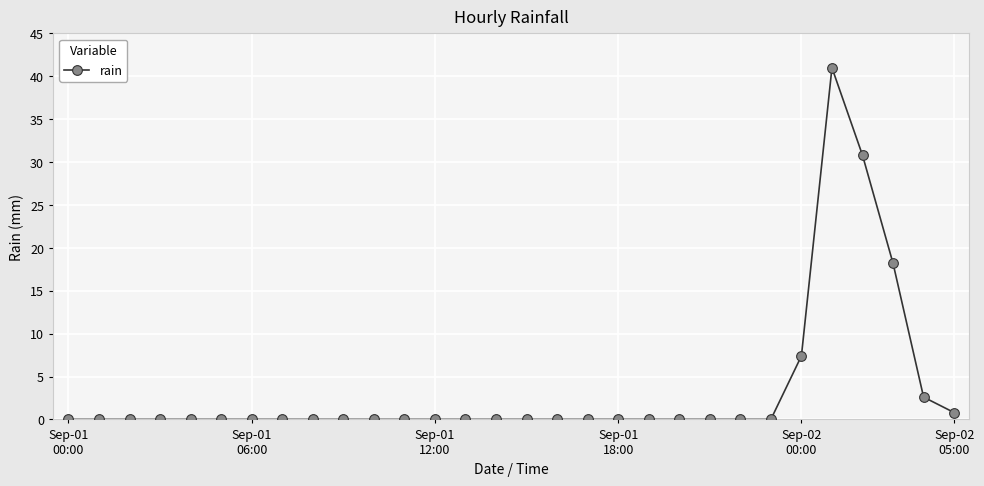

True or false: the data has more than 0 interior local peaks.

True